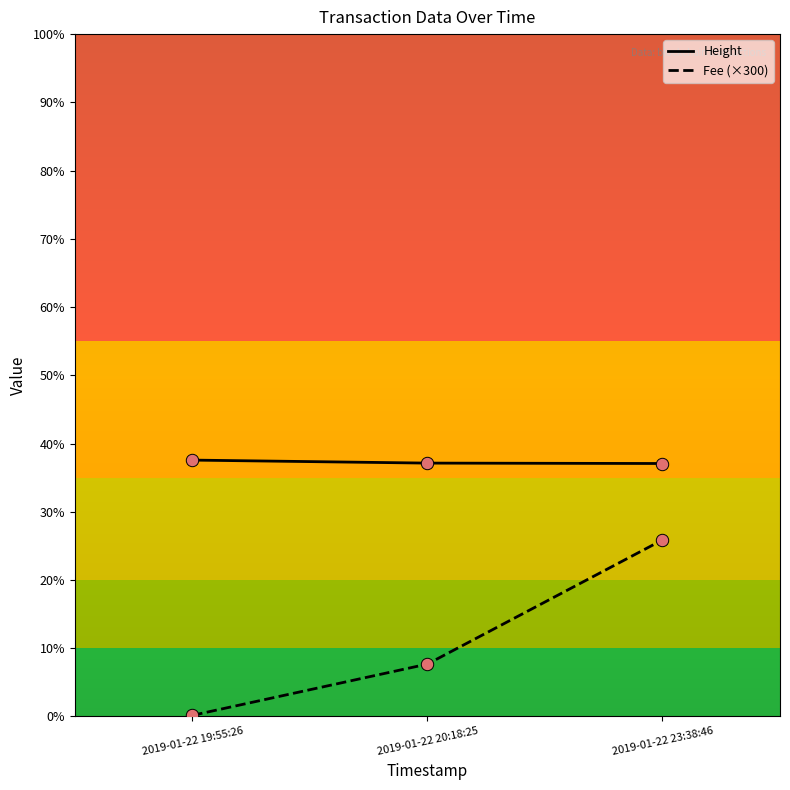

At how many categories does at least one series exceed 332?

3